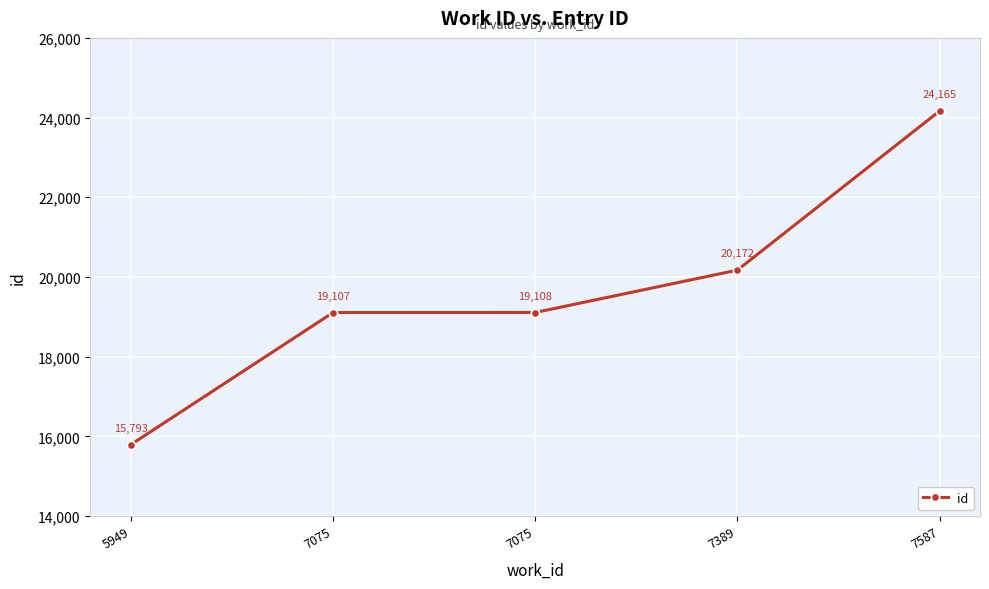

Is this an area chart (filled region under the line)?

No